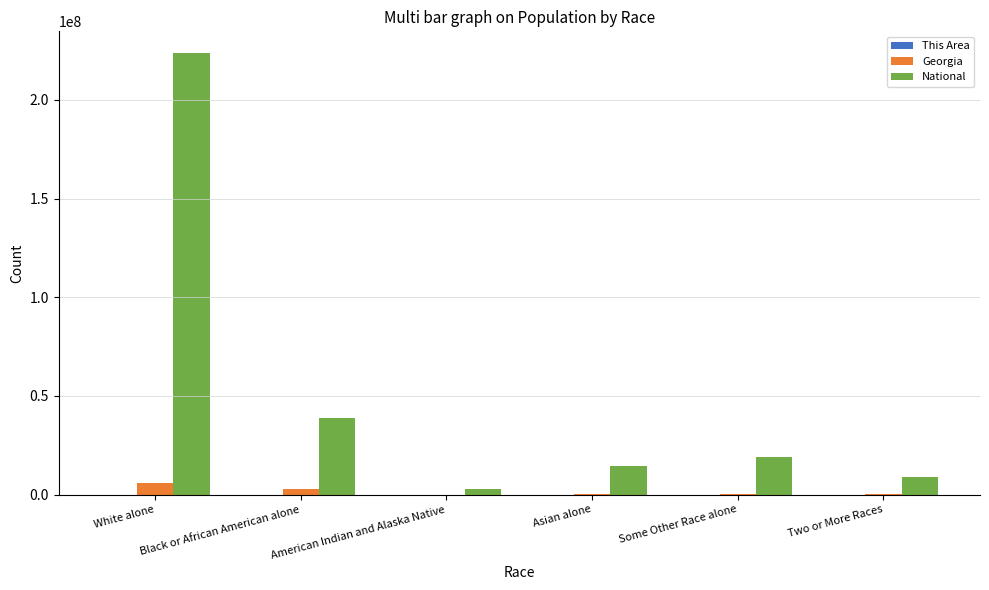

Where is National nearest to the value 113242756?

Black or African American alone